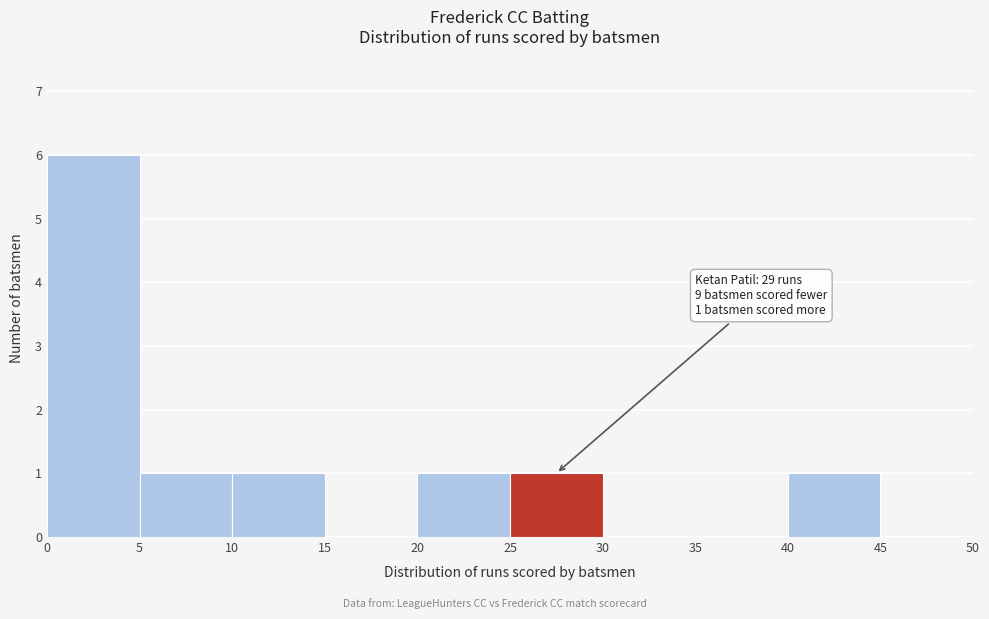

Which range on the x-axis has the tallest bar?

0 to 5